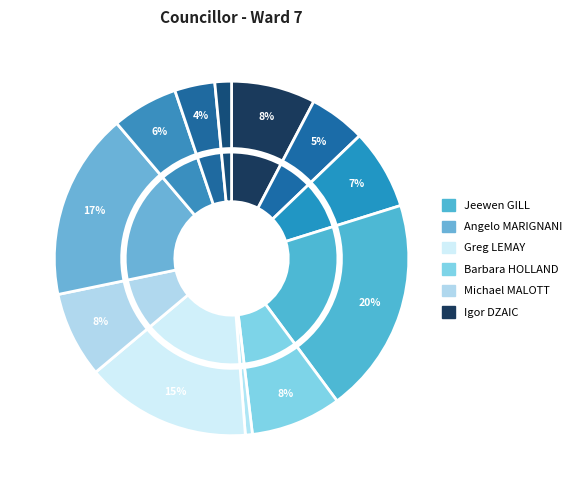

The Michelle GAJEWSKI slice represents 15% of the pie. True or false?

False